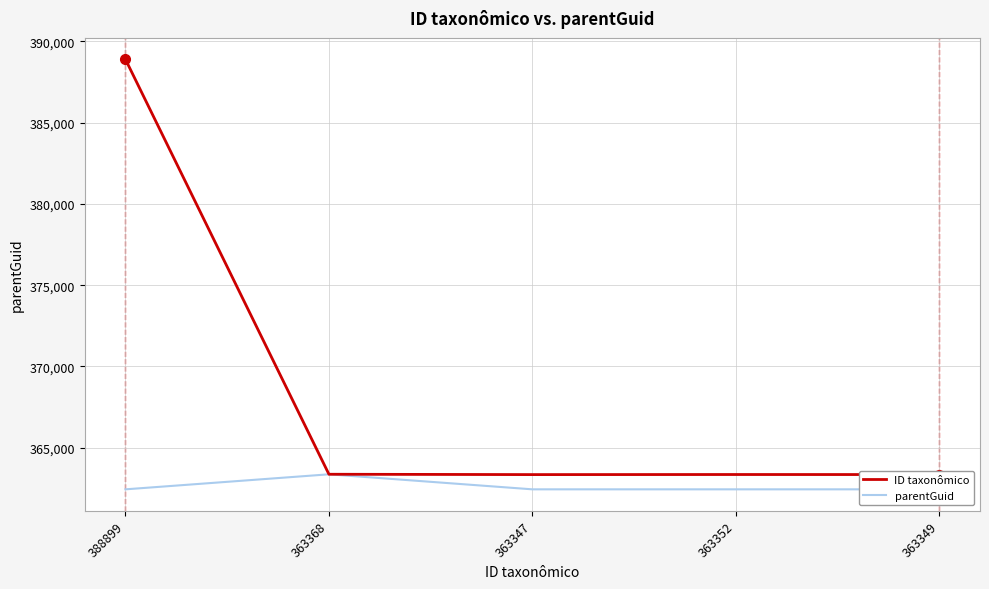

At which label does parentGuid reach its minimum?

388899